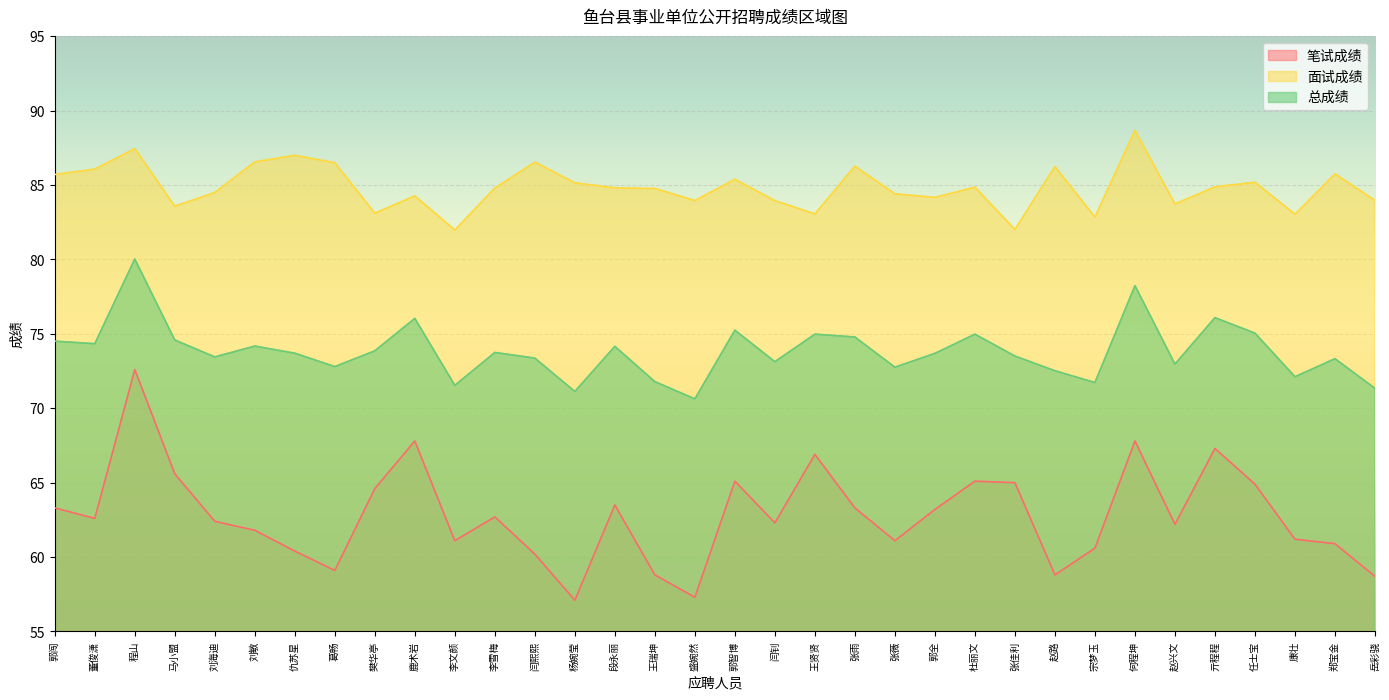

At which category is the sum across all series the highest?

程山